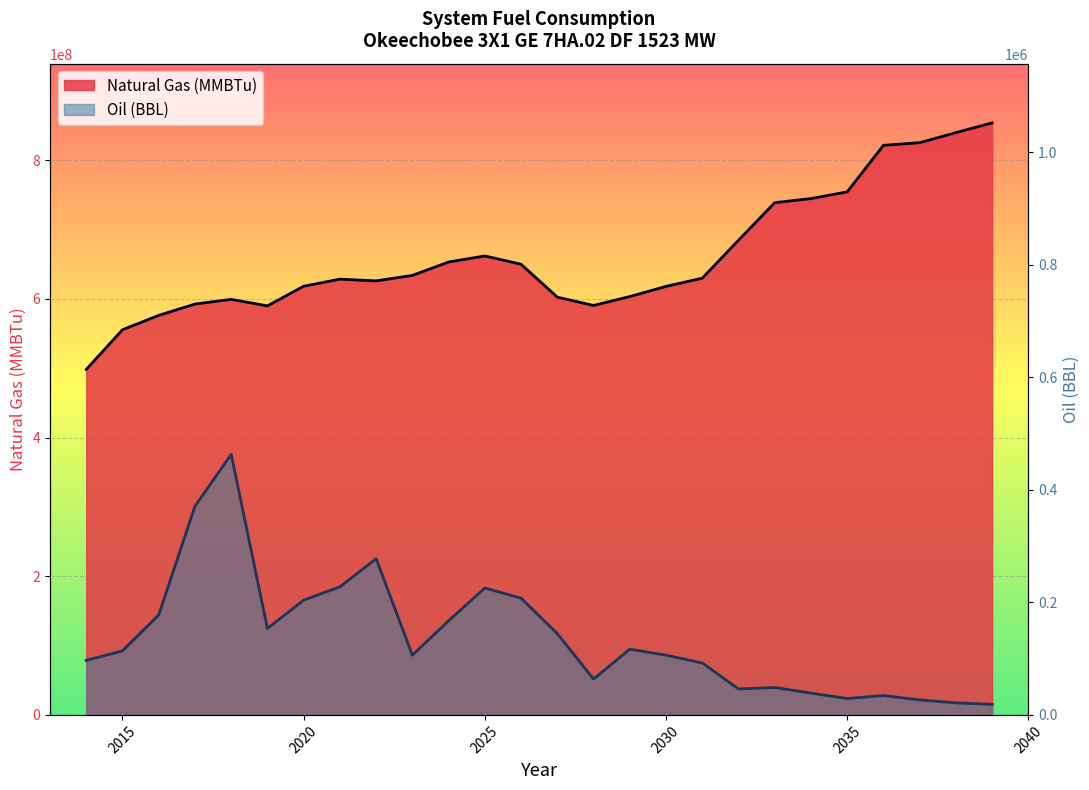

What is the value of the Natural Gas (MMBTu) point at the 6th from the left?

589916000.0